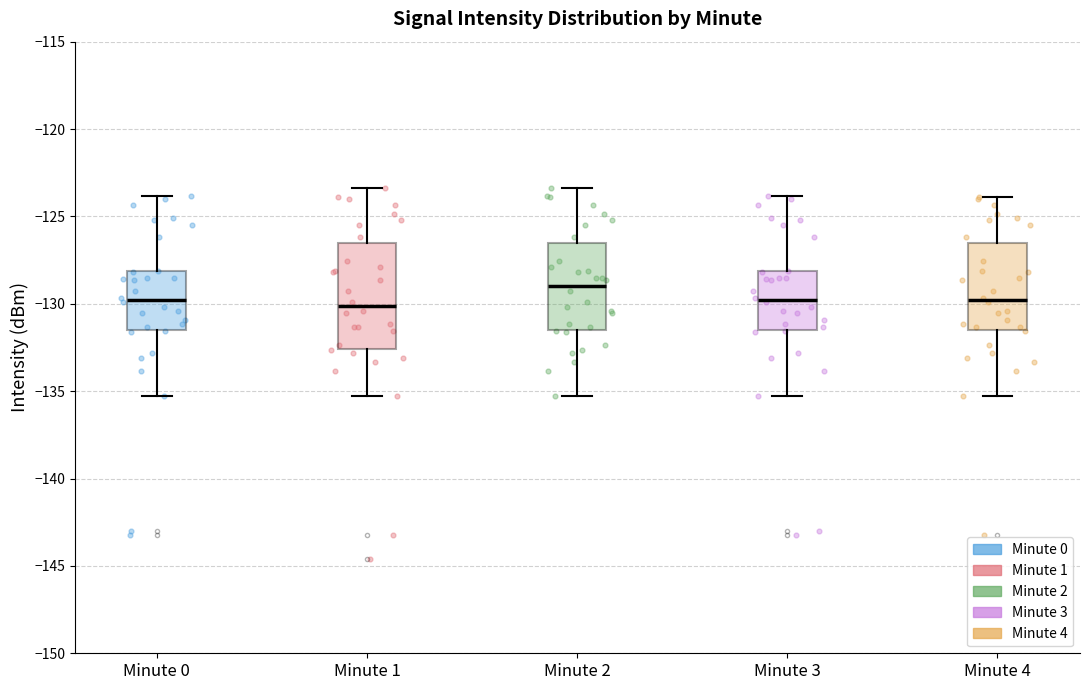

Comparing the boxes themselves (not the whiskers), which one is the tallest?

Minute 1